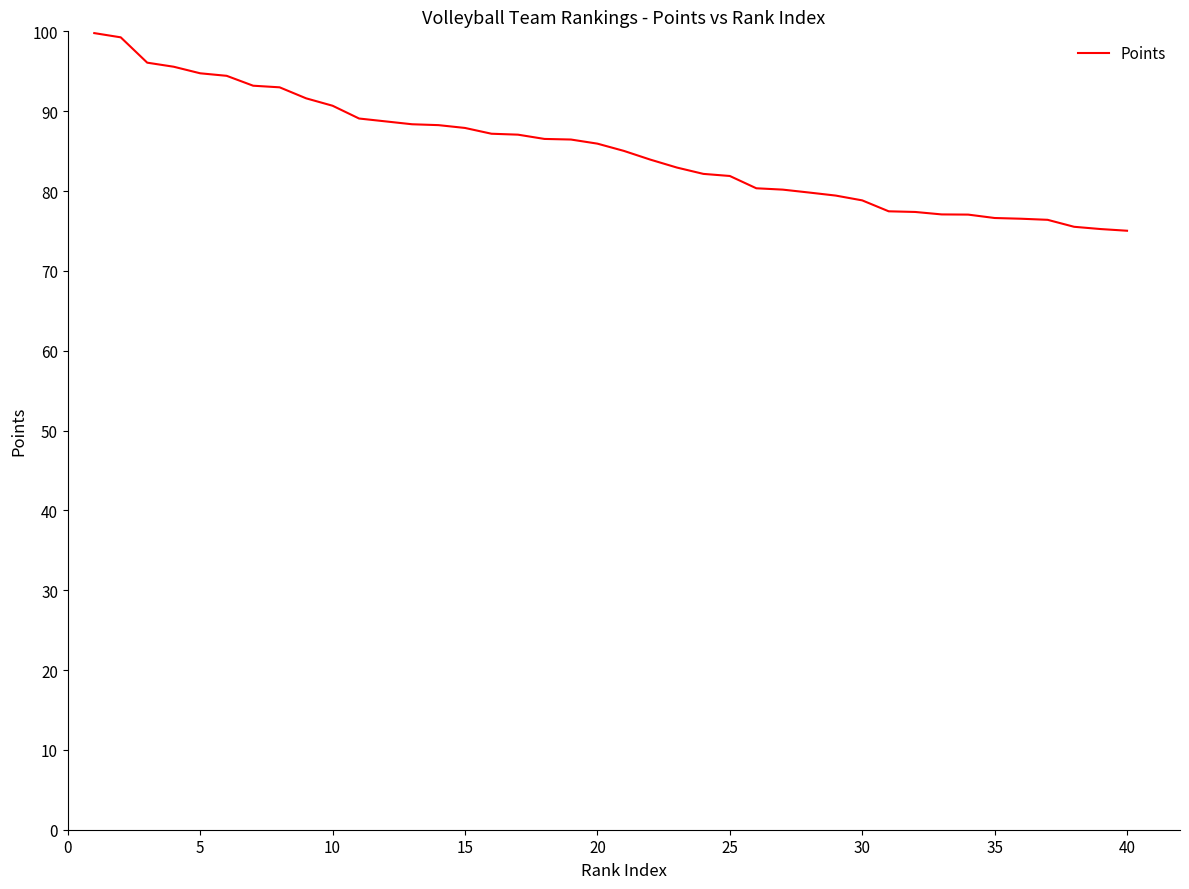

What is the smallest value displayed?

75.0